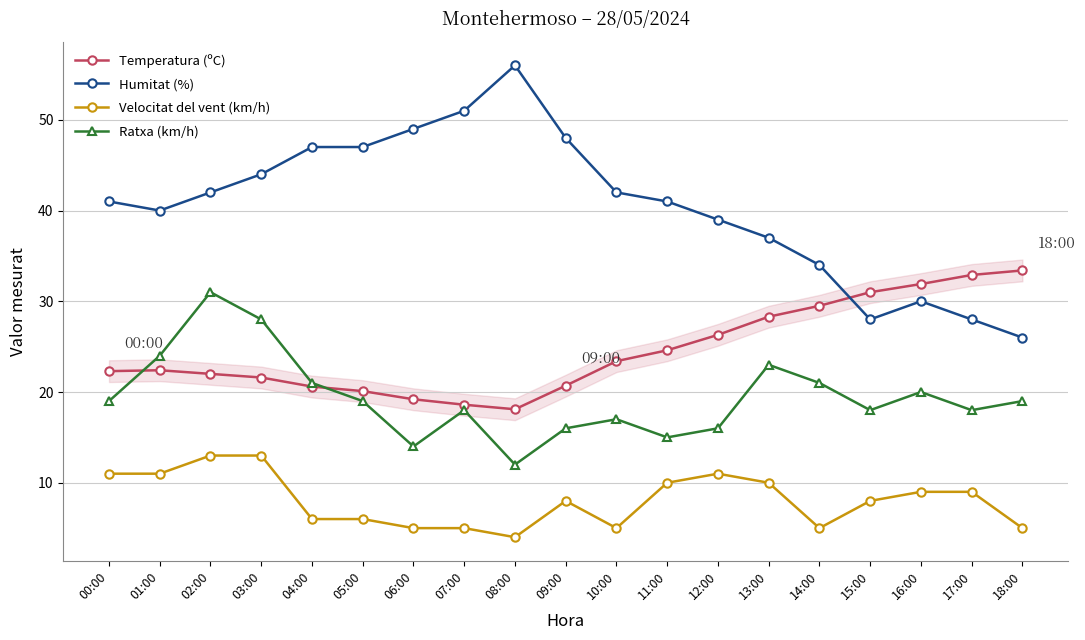

Which series changed the most between 06:00 and 16:00?

Humitat (%)